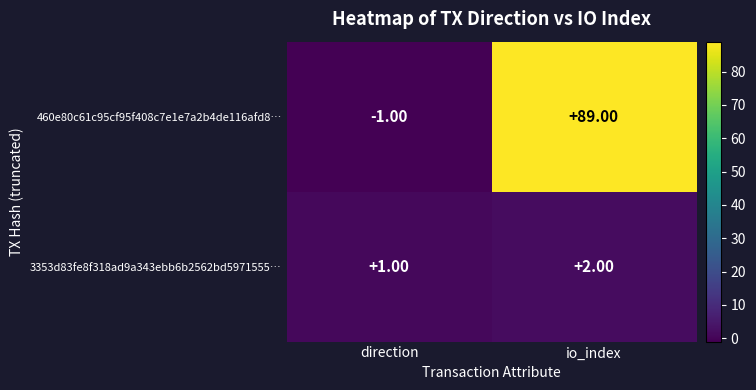

Which category has the highest value across all series?

io_index